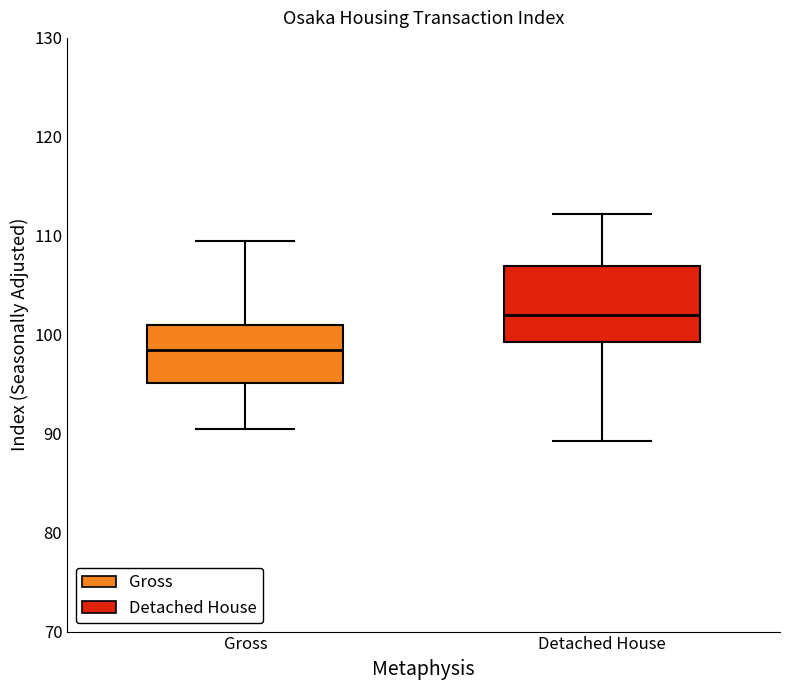

Which box's median line is the lowest?

Gross